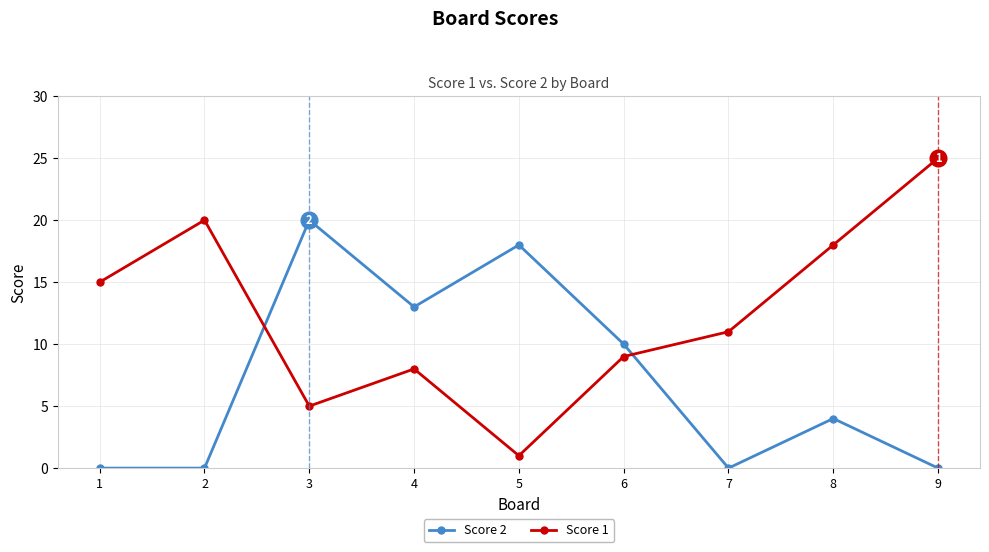

How many lines are shown in the chart?

2